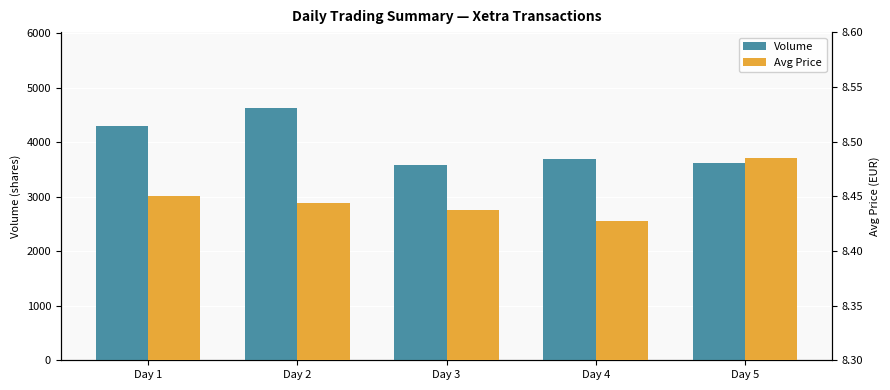

What is the spread (max minus min) of values at Day 5?

3611.5